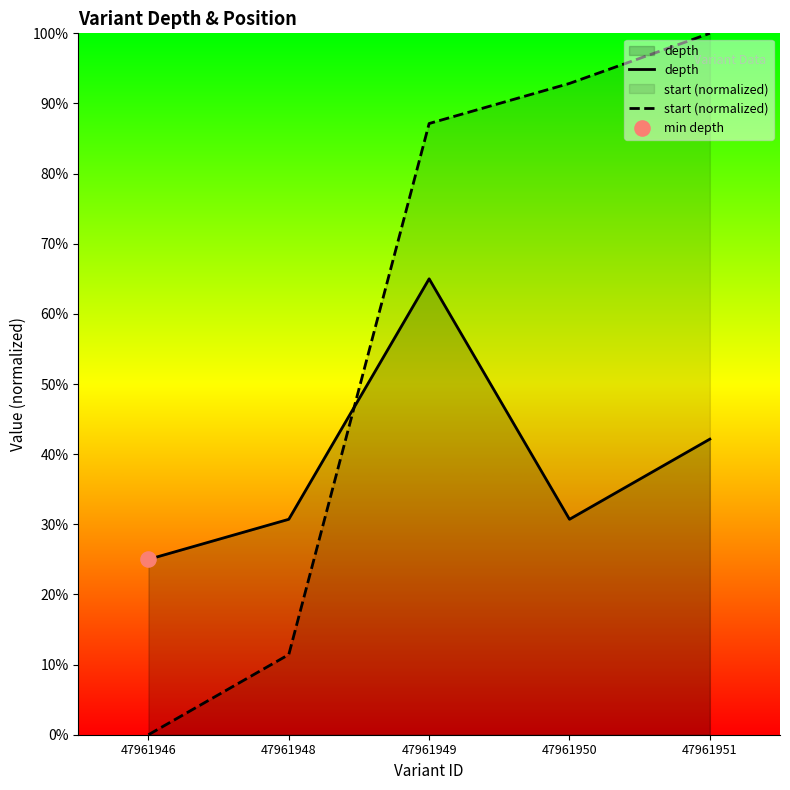

Which series has the largest total across all categories?

start (normalized)